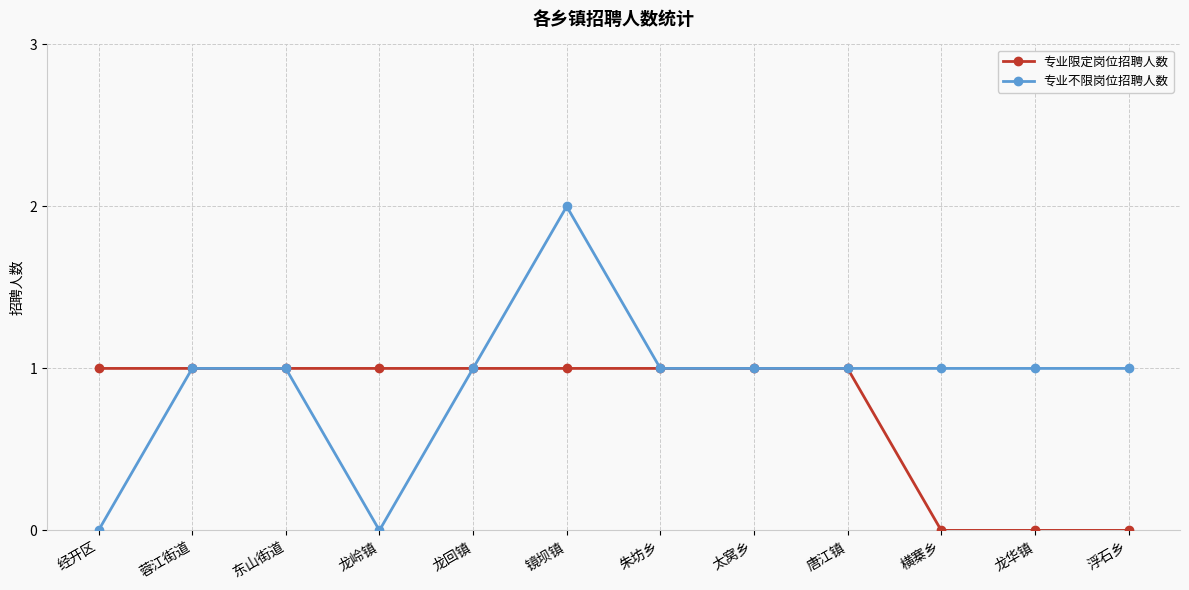

How many data points does each series have?

12